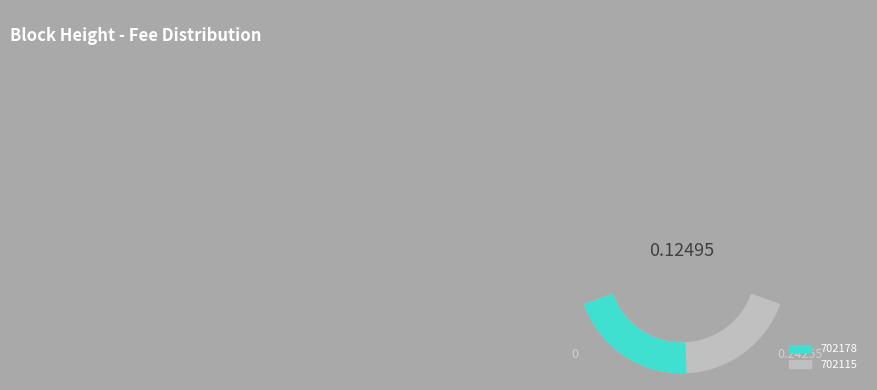

Rank the categories by value from highest to lowest.

702178, 702115